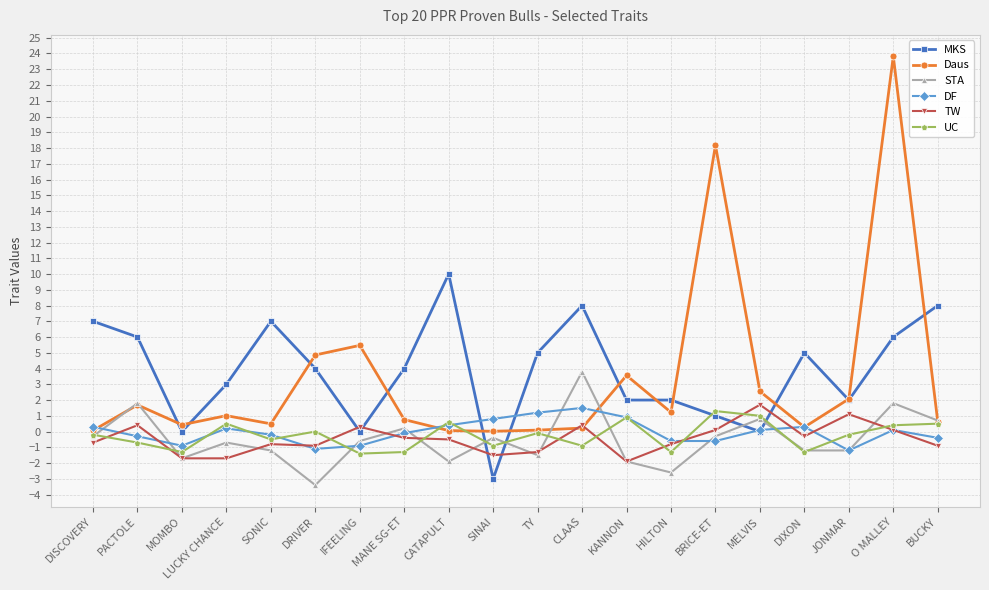

True or false: TW has a value of -1.9 at KANNON.

True